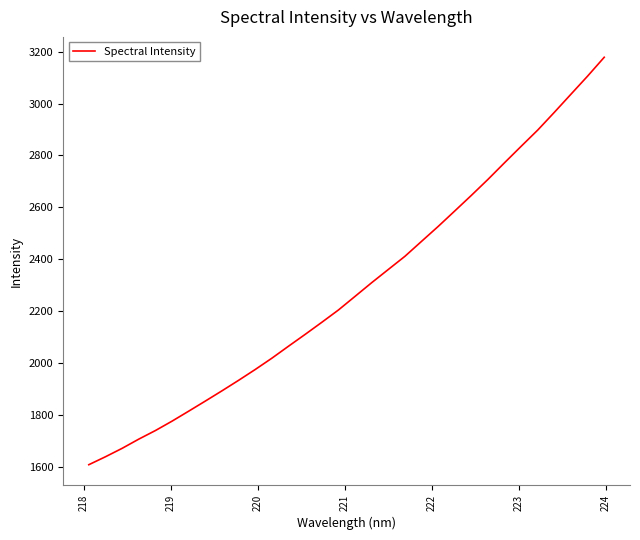

What is the difference between the maximum and minimum values?

1568.7